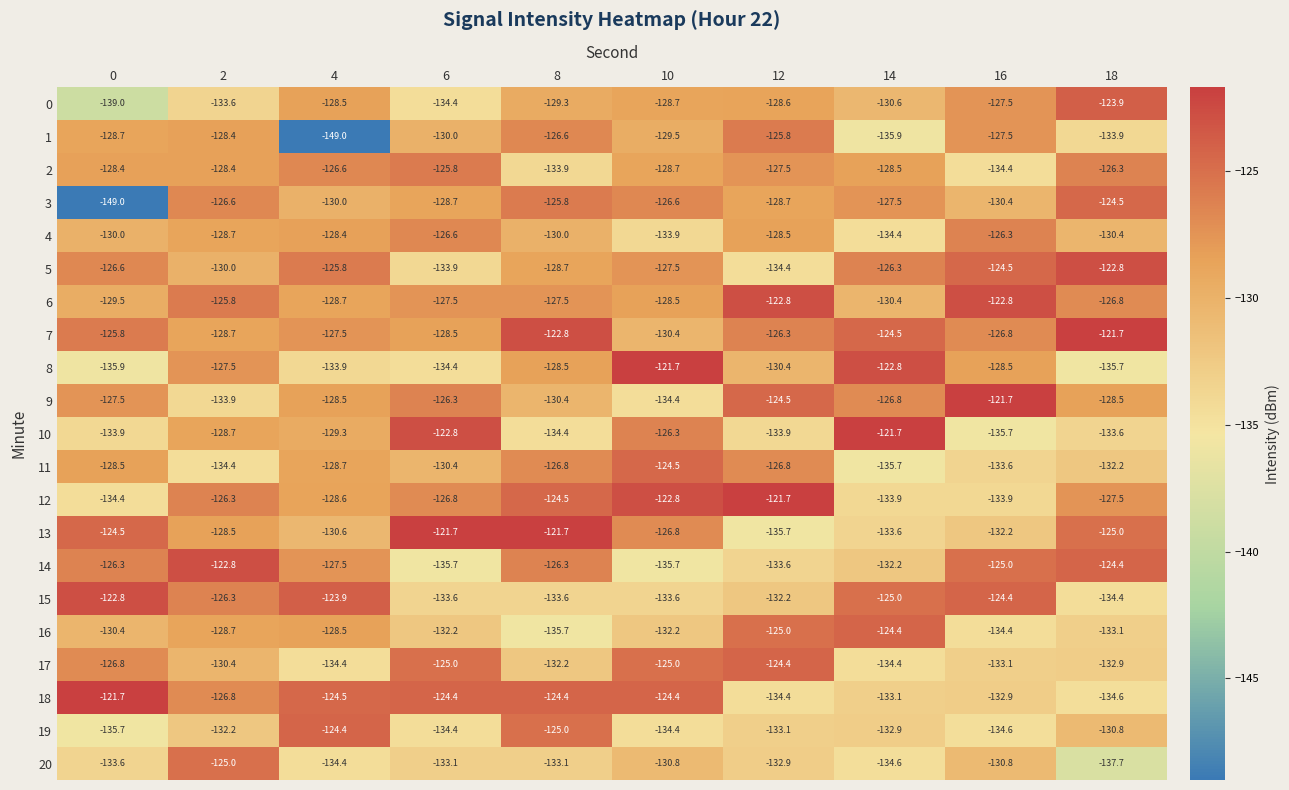

At which label is 19 closest to -130?

18